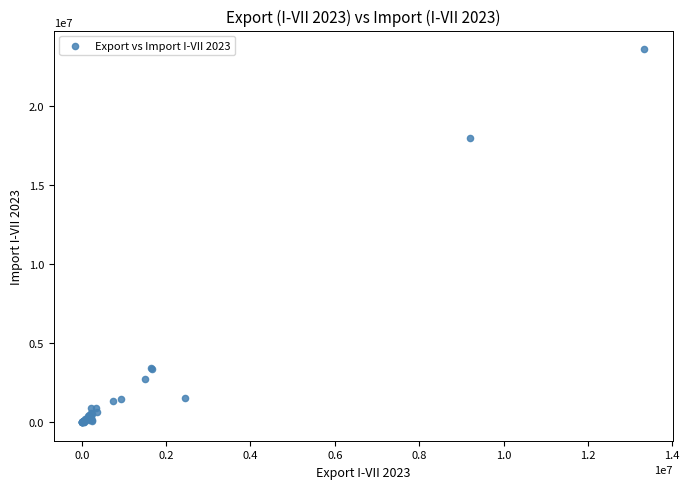

What Y value in the scatter plot is closest to 11790274?

17992209